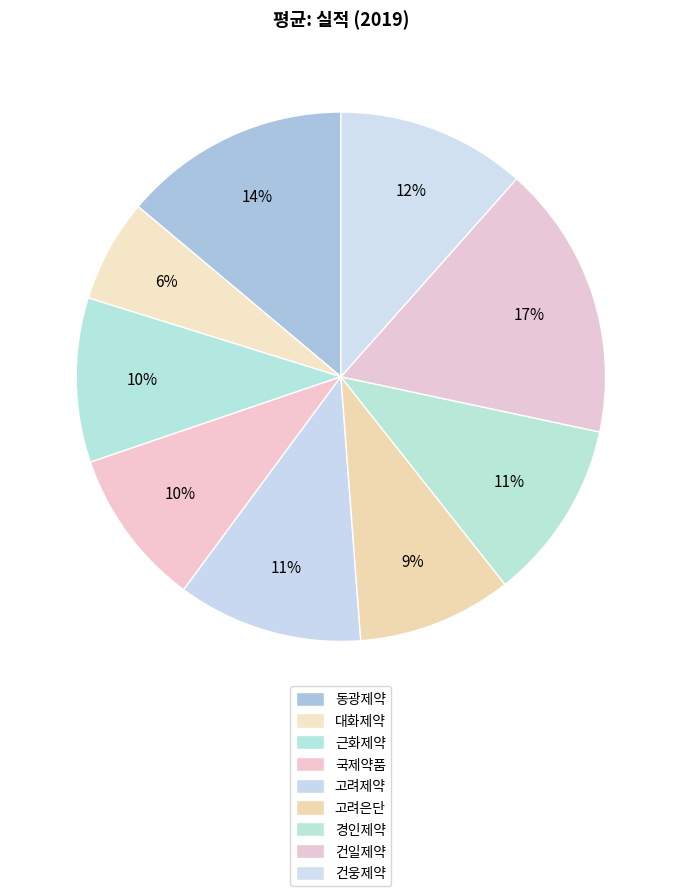

Does 고려은단 account for over 50% of the chart?

No